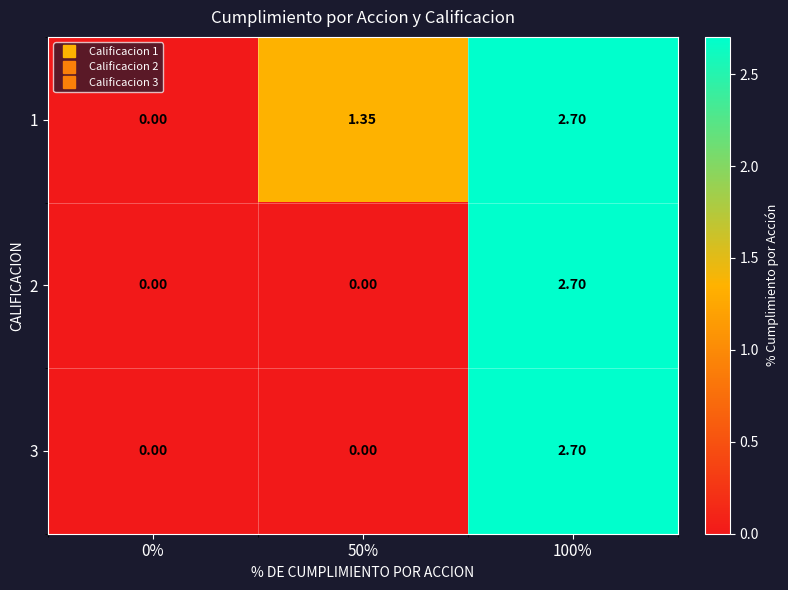

How many distinct data groups are displayed?

3